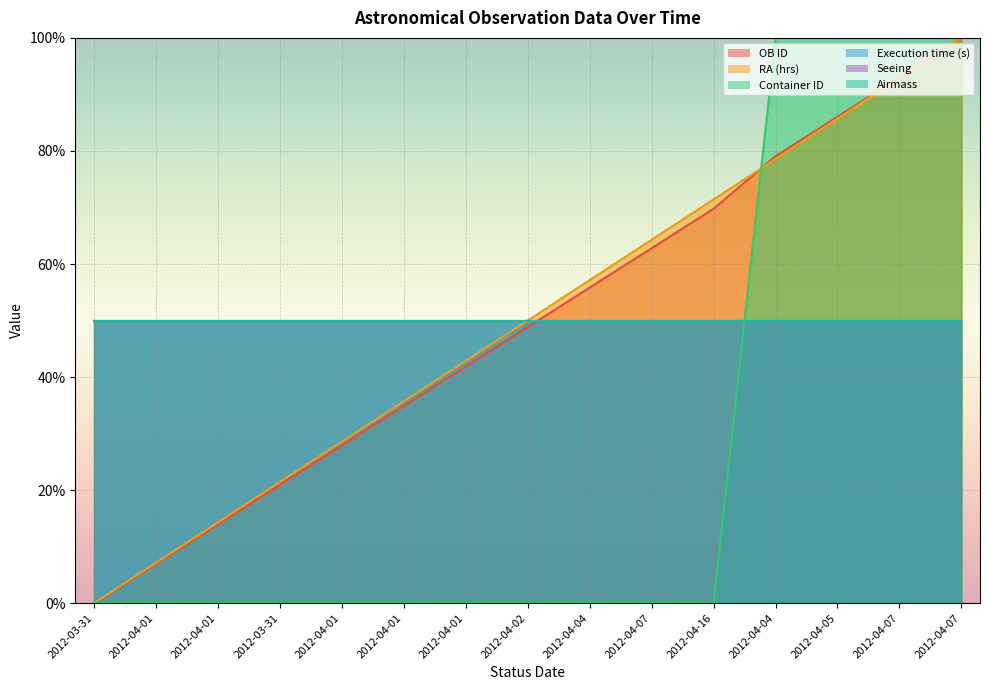

Which series has the largest range (max minus min)?

OB ID